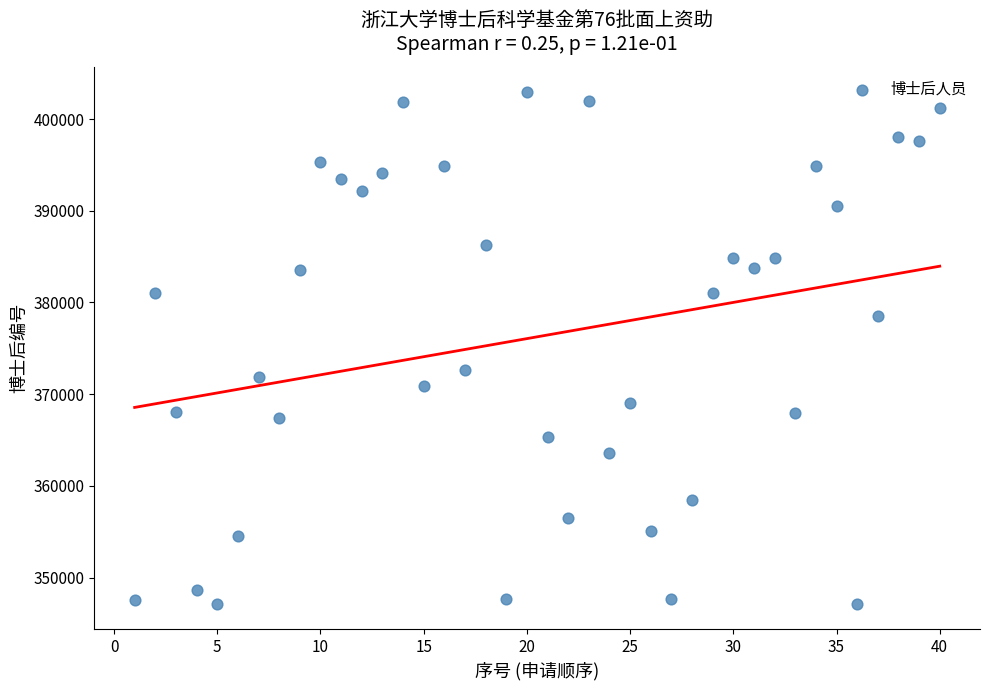

What is the range of Y values (max minus min)?

55746